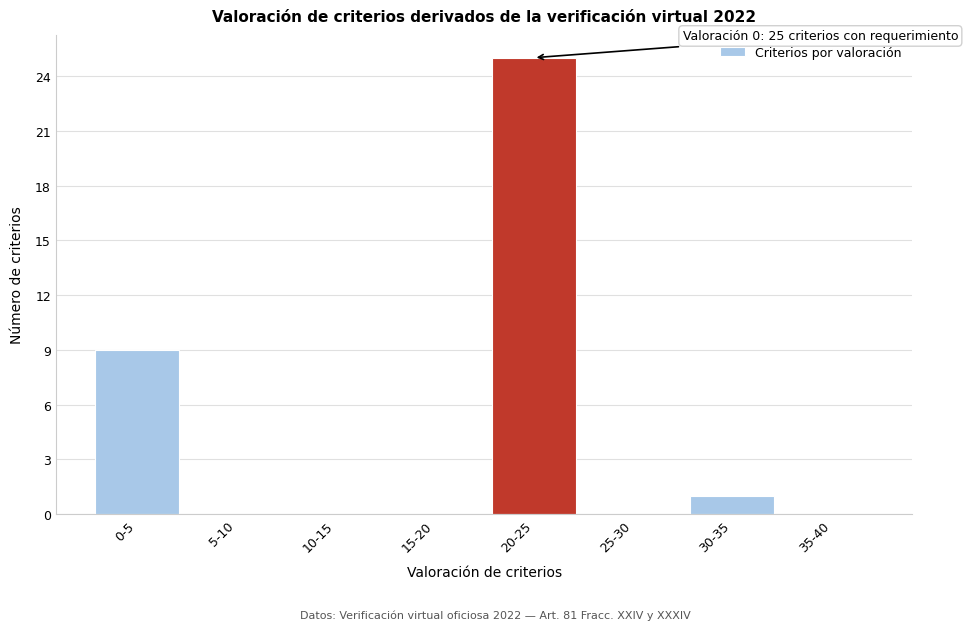

Reading right to left, list all the values displayed in this chart.

35-40=0	30-35=1	25-30=0	20-25=25	15-20=0	10-15=0	5-10=0	0-5=9